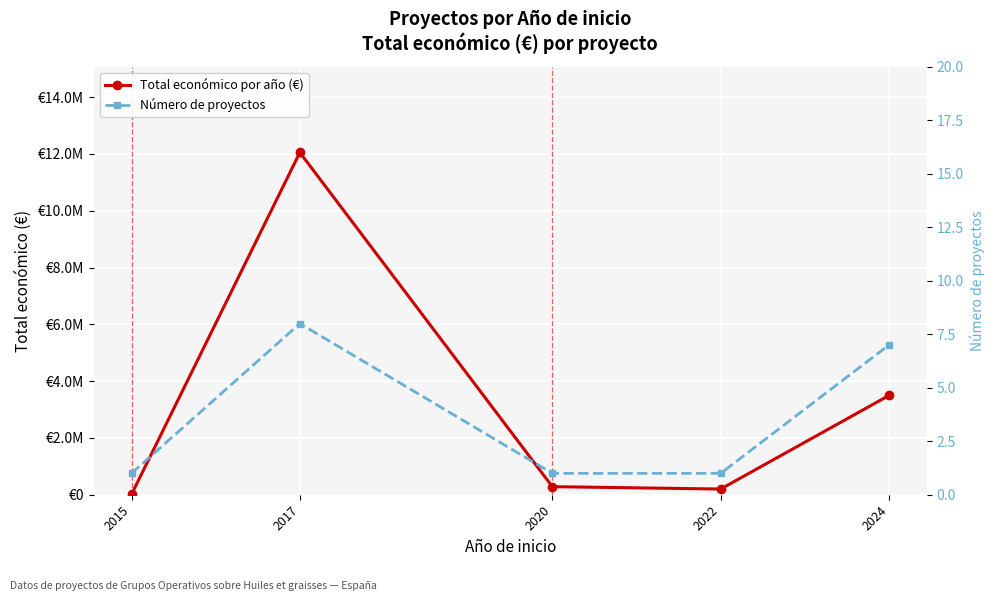

Count the Número de proyectos values in the range 1 to 7.

4